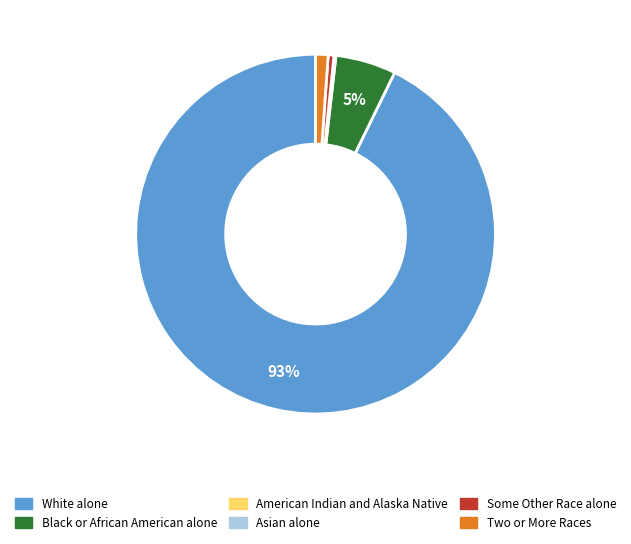

What percentage is the White alone slice, to the nearest percent?

93%